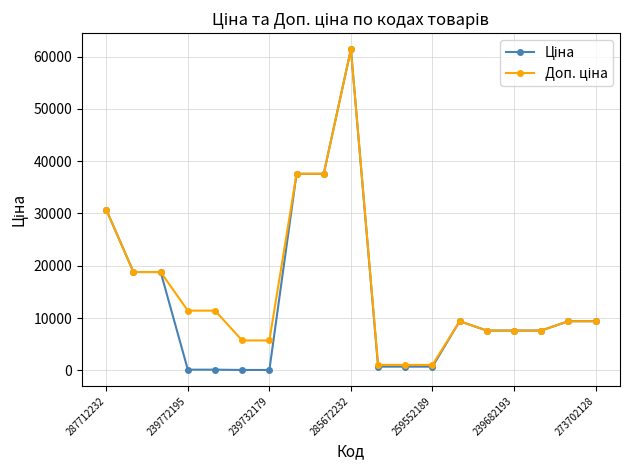

What is the greatest value displayed?

61434.3